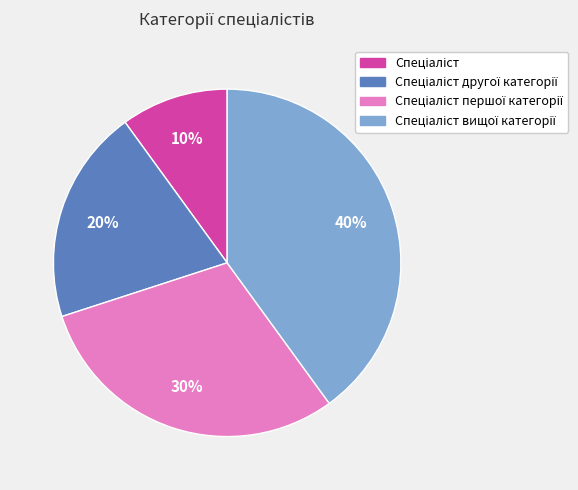

Is there a majority slice in this chart?

No